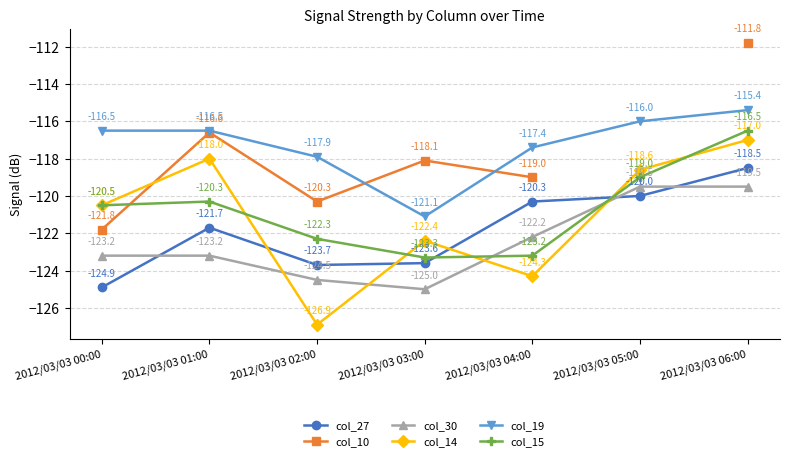

What are all the series names shown in the legend?

col_27, col_10, col_30, col_14, col_19, col_15